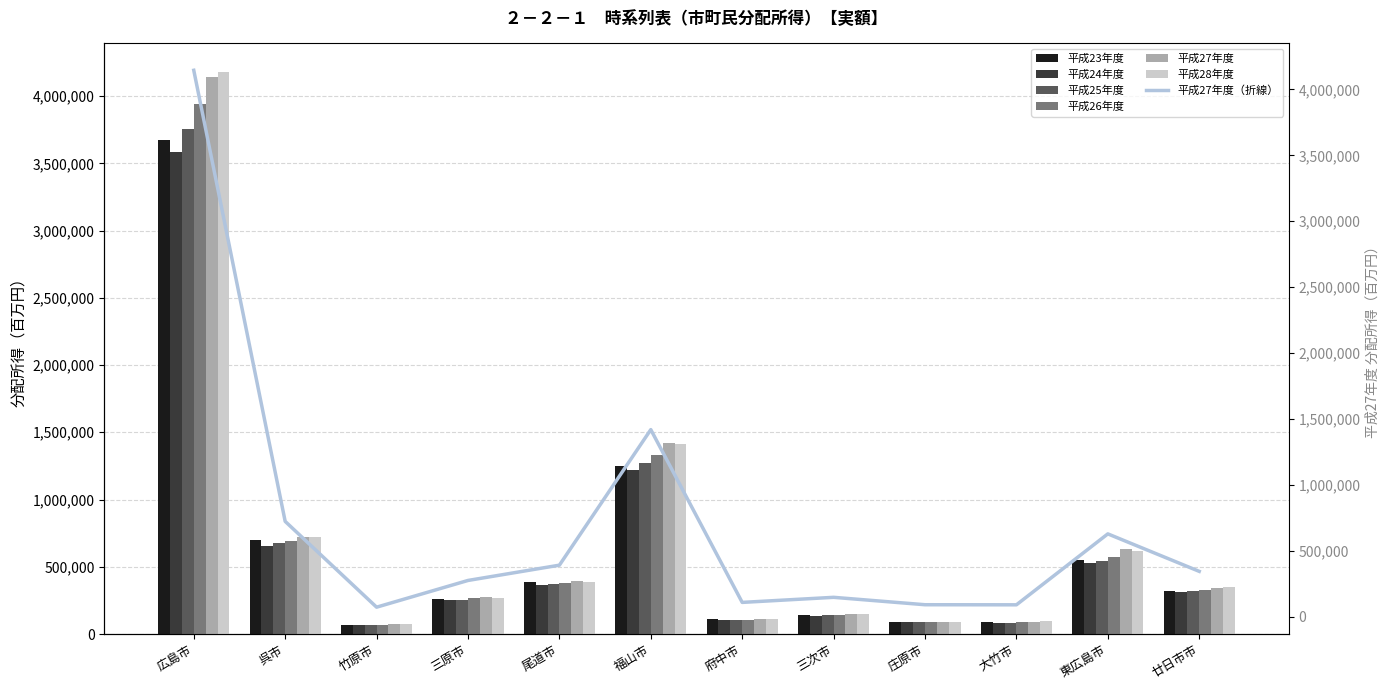

Reading left to right, what are all the values shown in this chart?

平成23年度: 3673445	700543	69388	263651	385159	1250746	108986	142156	90416	86765	549864	318459
平成24年度: 3582352	656369	65636	250519	361153	1219819	103649	136867	86675	80791	525323	308917
平成25年度: 3754164	677207	66627	256314	368986	1273253	101434	141603	87875	82677	544937	321940
平成26年度: 3944392	694524	67934	268194	377344	1332637	106384	144146	88439	87206	576307	330402
平成27年度: 4144792	724142	73563	276175	392053	1420044	109803	148264	92106	91487	629406	345121
平成28年度: 4182171	724132	71744	270575	389469	1412804	112375	146936	91785	93166	620089	346258